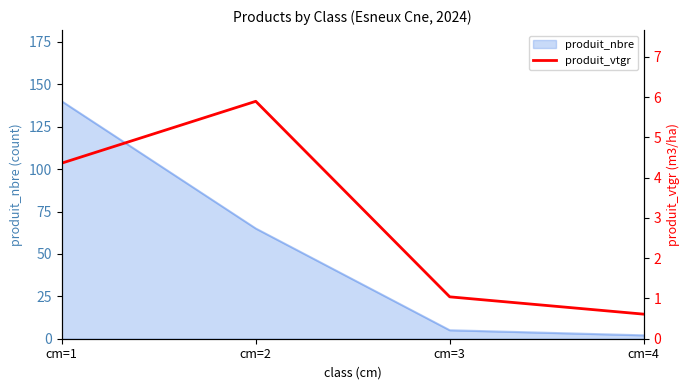

At which label is produit_nbre closest to 71?

cm=2